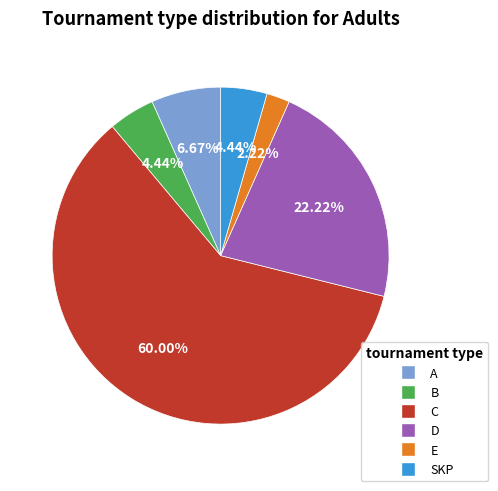

To the nearest percent, what is the difference between the largest and smallest slice percentages?

58%